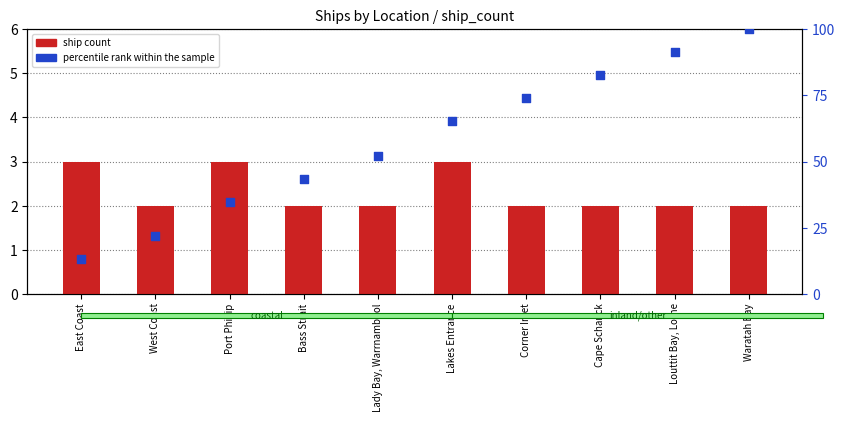

Which series has the largest total across all categories?

percentile rank within the sample